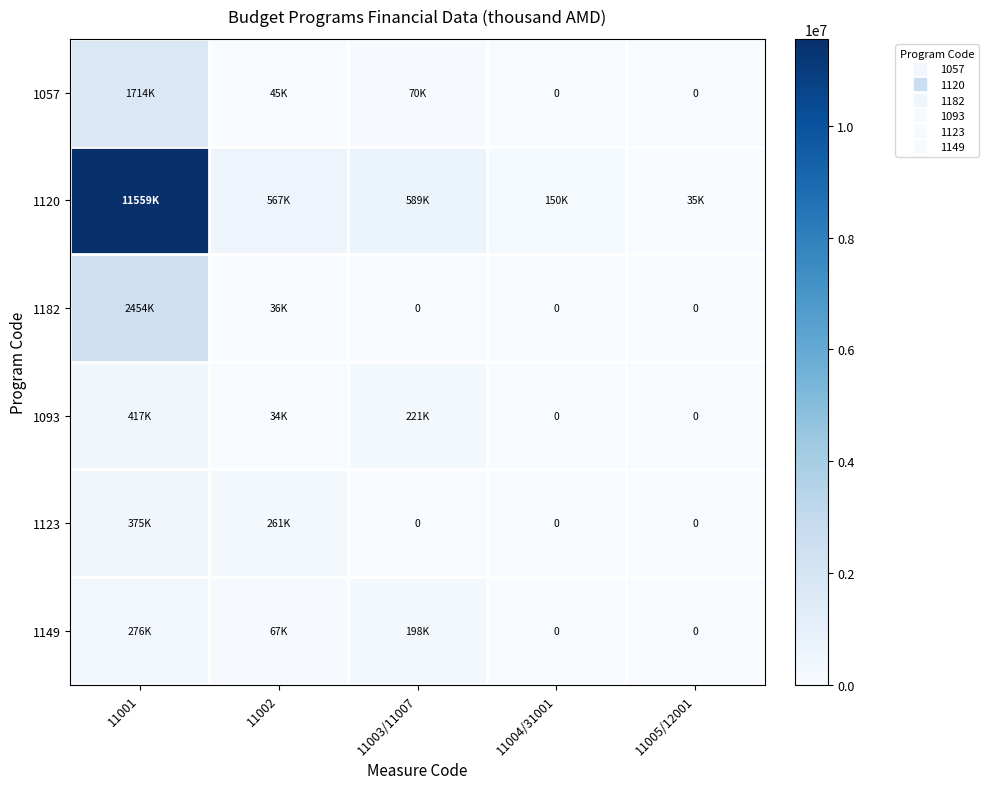

What is the average value of the 1057 series?

365737.0